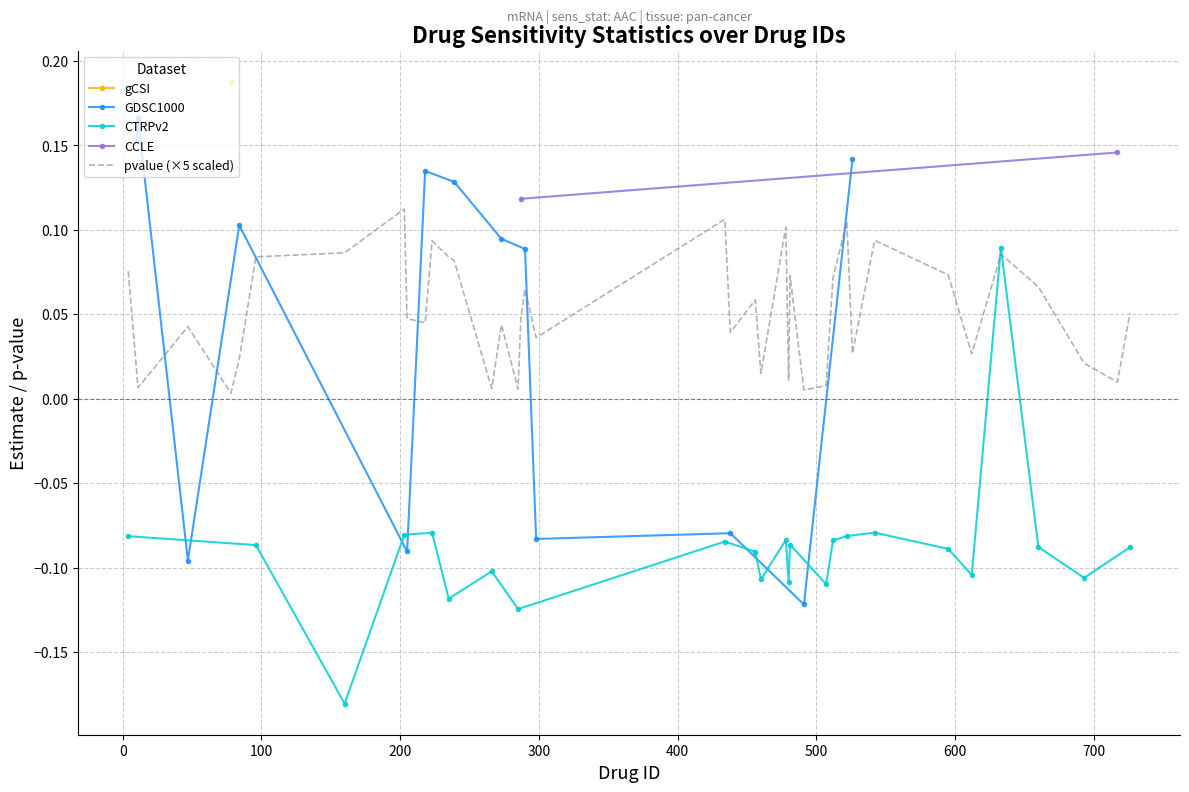

Is the value of estimate at 542 greater than the value of pvalue at 693?

No